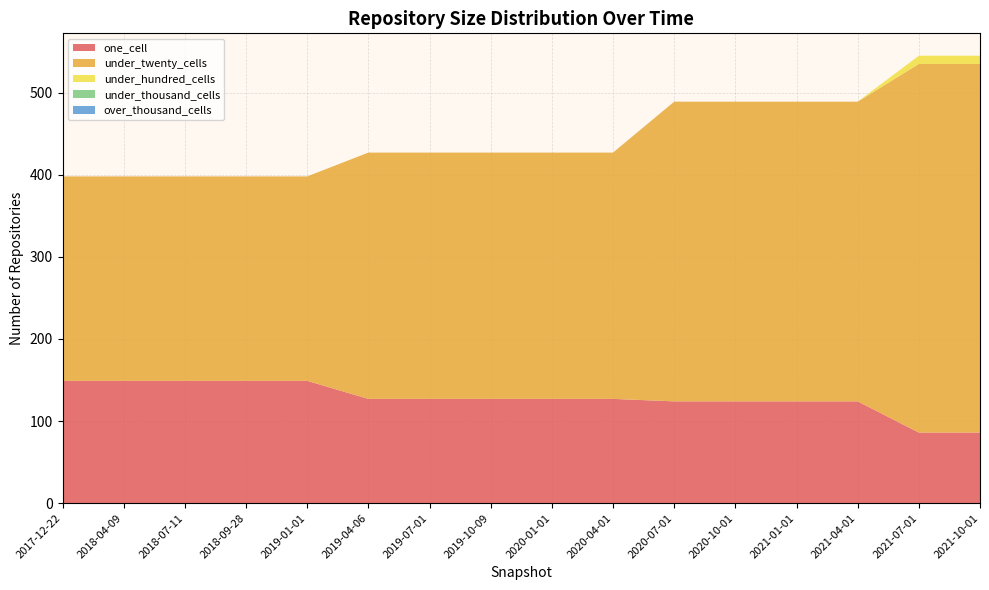

Reading left to right, extract all data points from this chart.

one_cell: 149	149	149	149	149	127	127	127	127	127	124	124	124	124	86	86
under_twenty_cells: 249	249	249	249	249	300	300	300	300	300	365	365	365	365	449	449
under_hundred_cells: 0	0	0	0	0	0	0	0	0	0	0	0	0	0	10	10
under_thousand_cells: 0	0	0	0	0	0	0	0	0	0	0	0	0	0	0	0
over_thousand_cells: 0	0	0	0	0	0	0	0	0	0	0	0	0	0	0	0